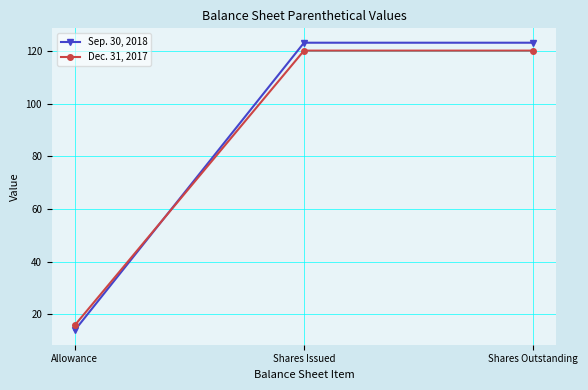

Reading left to right, list all the values displayed in this chart.

Sep. 30, 2018: 13.9	123.1	123.1
Dec. 31, 2017: 15.8	120.1	120.1